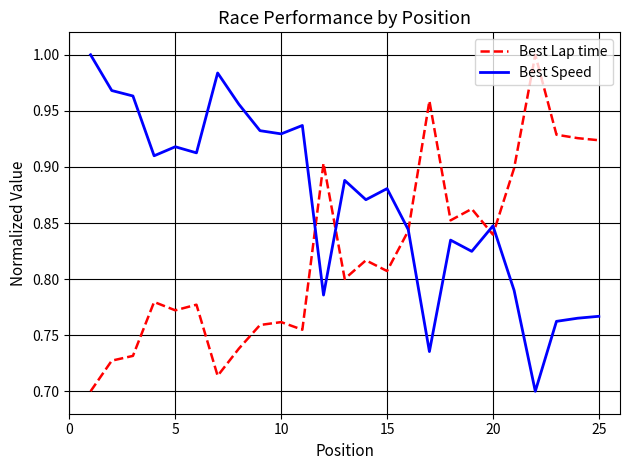

List the series in order of their overall mean, lowest first.

Best Lap time, Best Speed